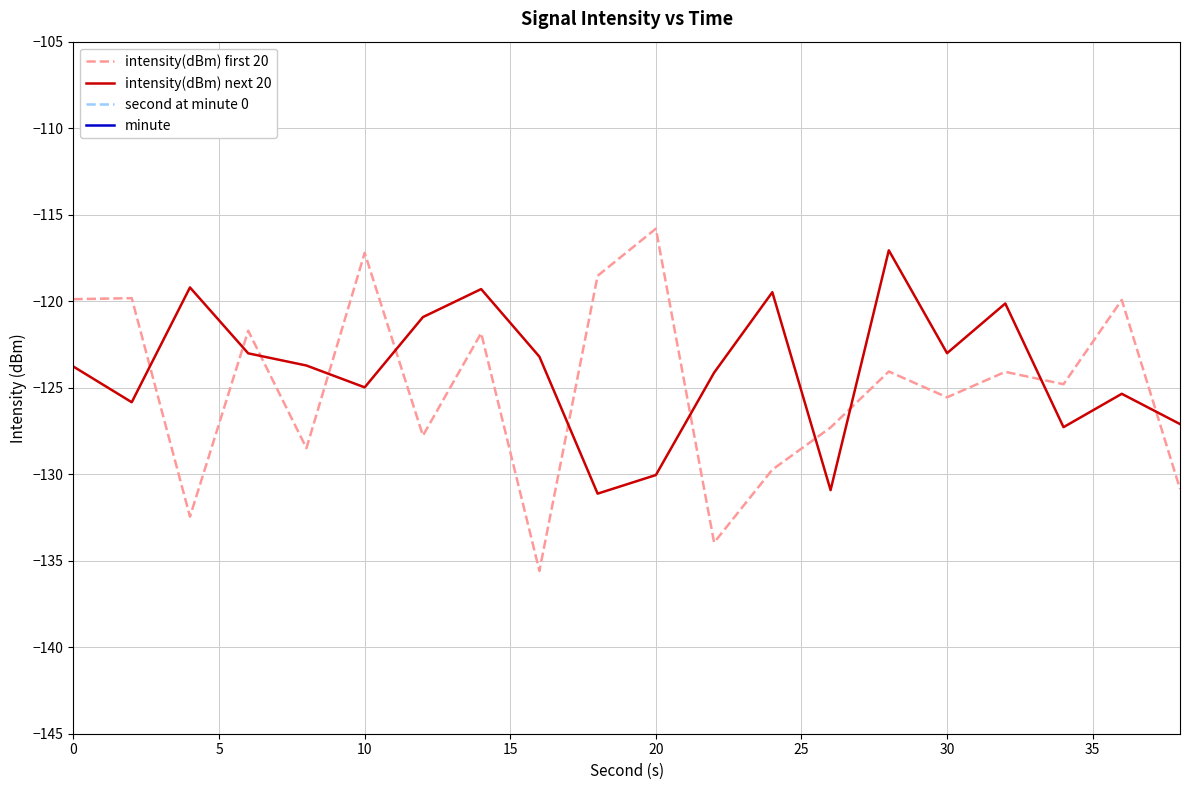

What is the minimum value for intensity(dBm) first 20?

-135.6